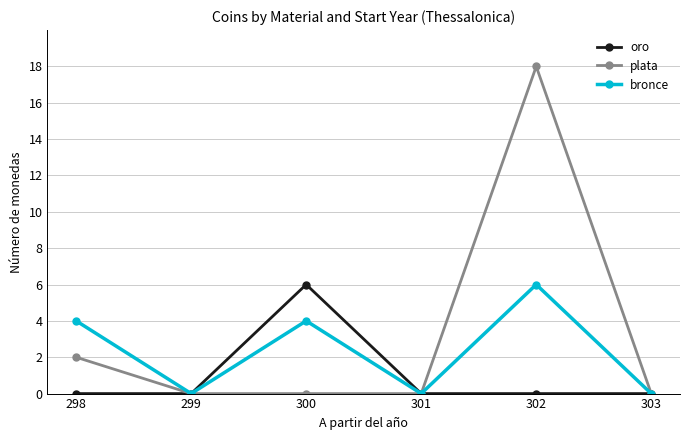

What is the difference between the highest and lowest values at 302?

18